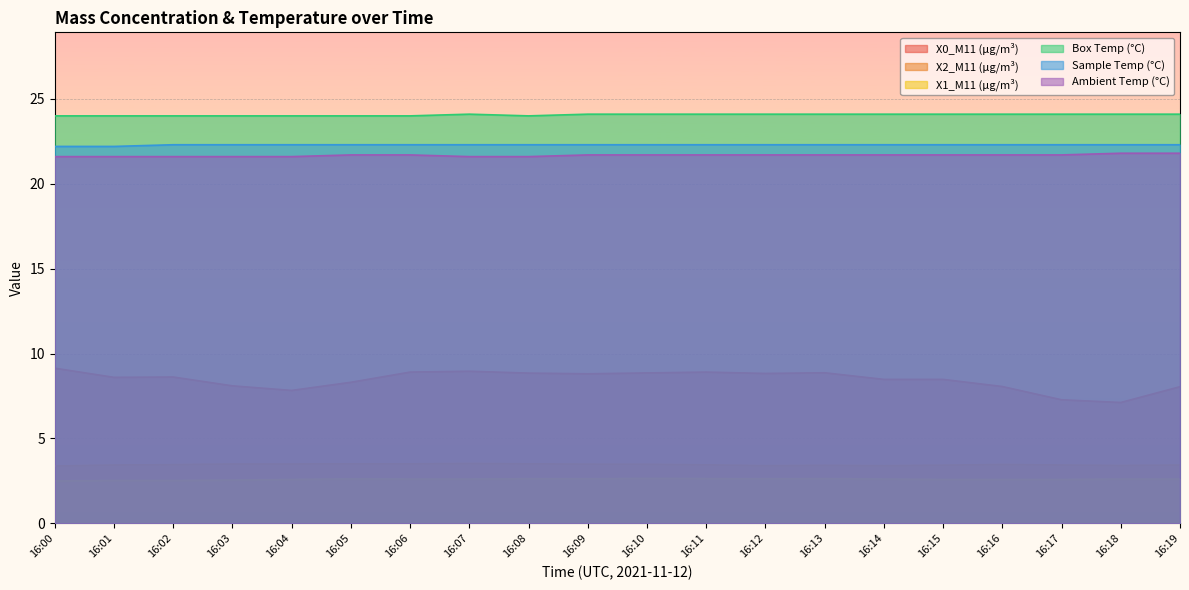

How many Box Temp (°C) values are between 24 and 25?

20